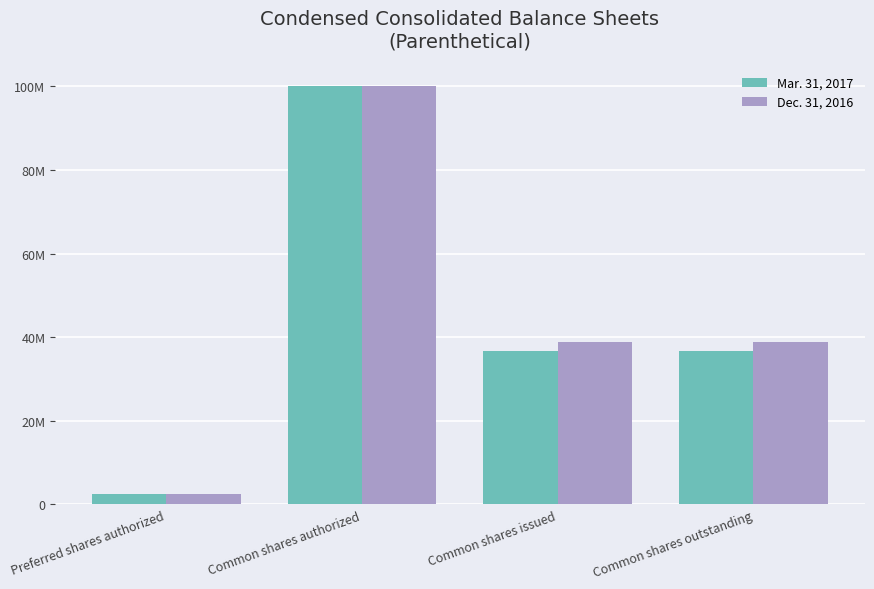

What is the label of the 3rd bar from the right?

Common shares authorized